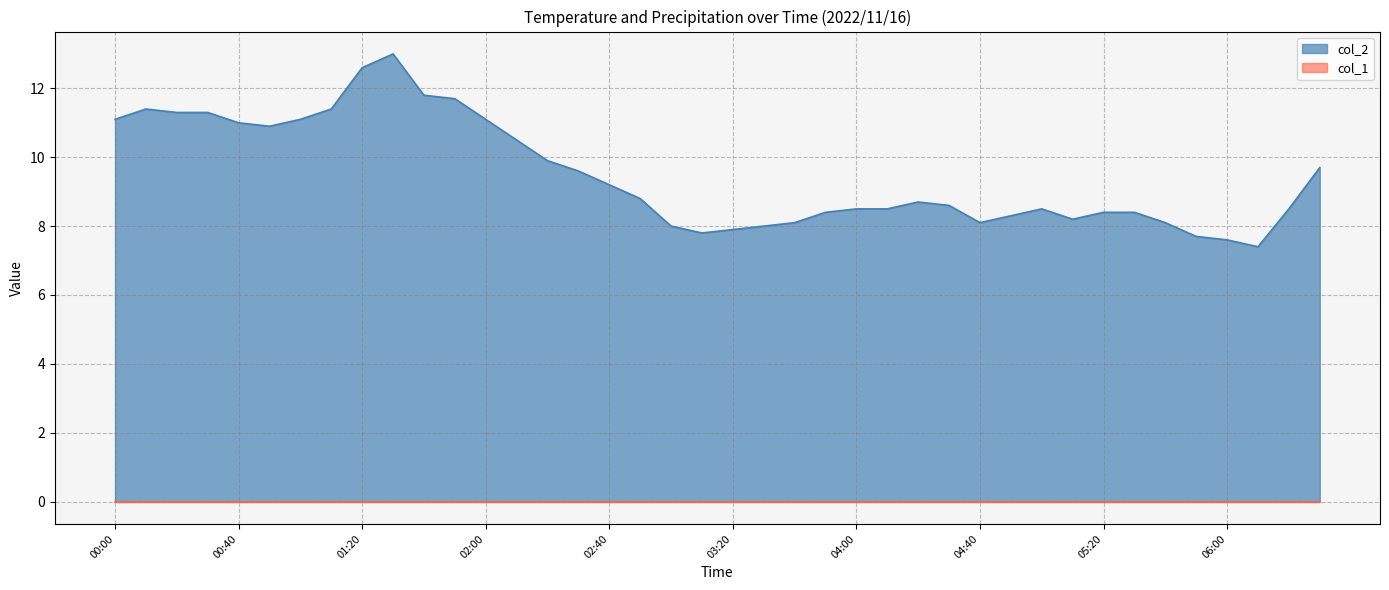

Which label corresponds to the smallest value in the chart?

06:10